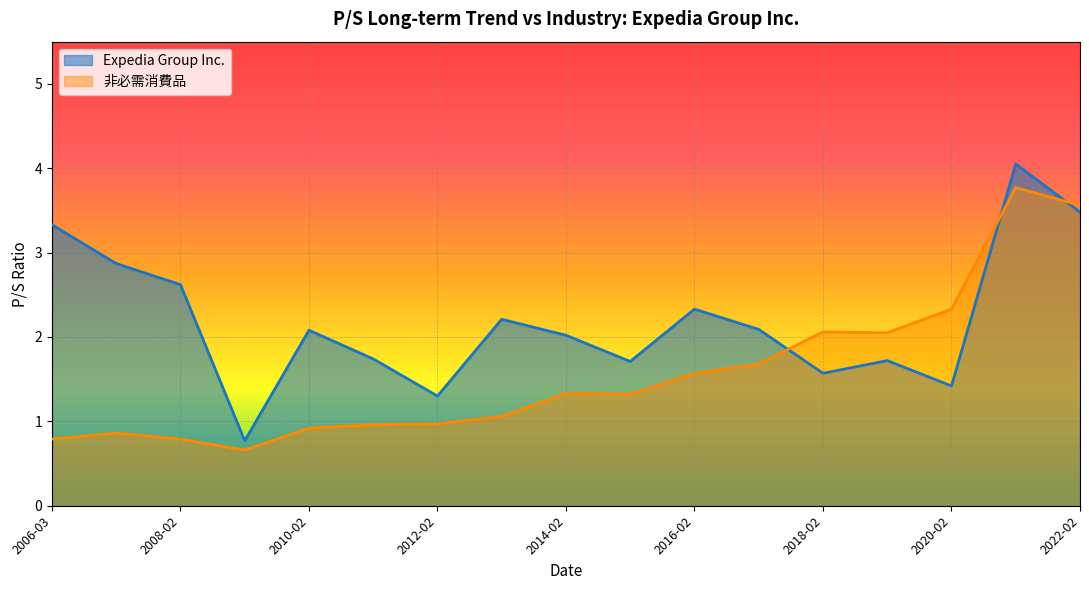

True or false: Expedia Group Inc. and 非必需消費品 cross at least once.

True